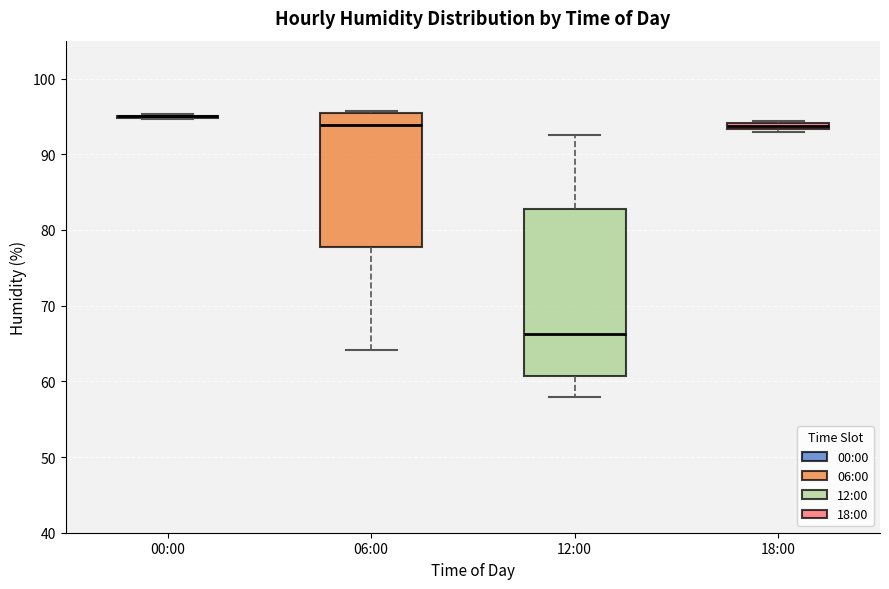

Comparing the boxes themselves (not the whiskers), which one is the tallest?

12:00